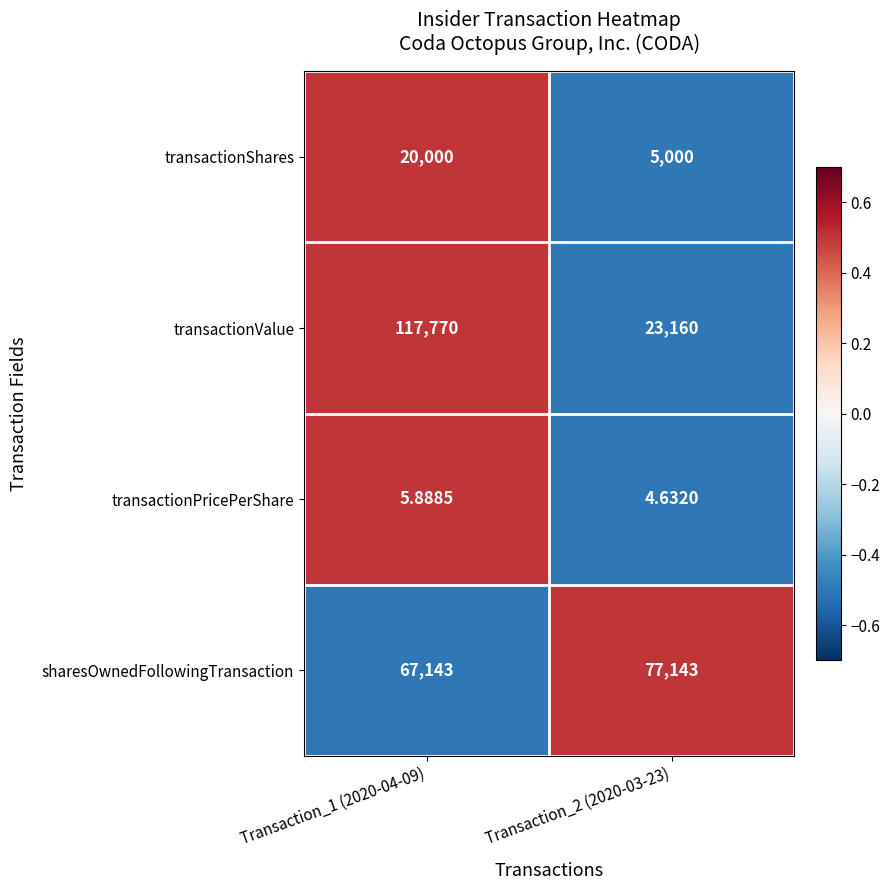

Which series has the largest total across all categories?

sharesOwnedFollowingTransaction